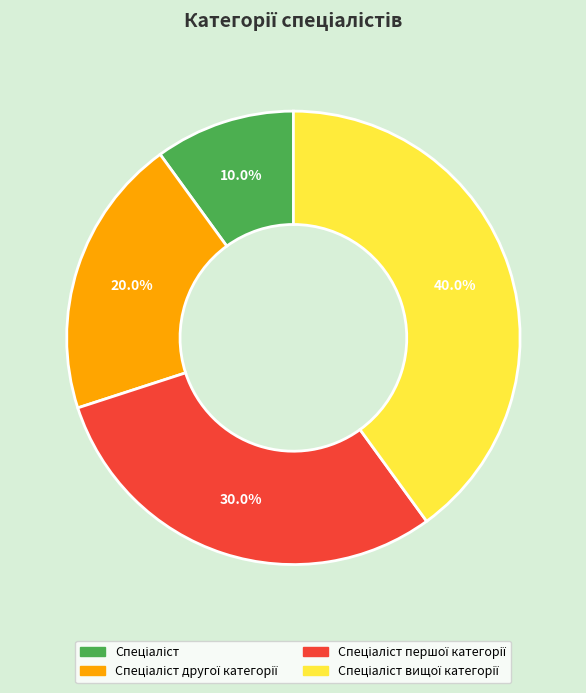

Is there a majority slice in this chart?

No